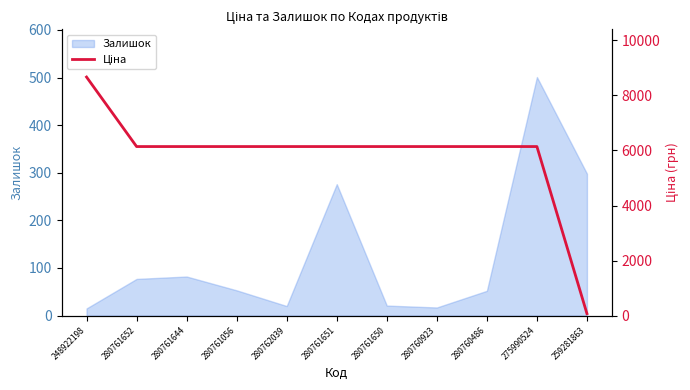

What is the difference between the maximum and second lowest values?

2526.4